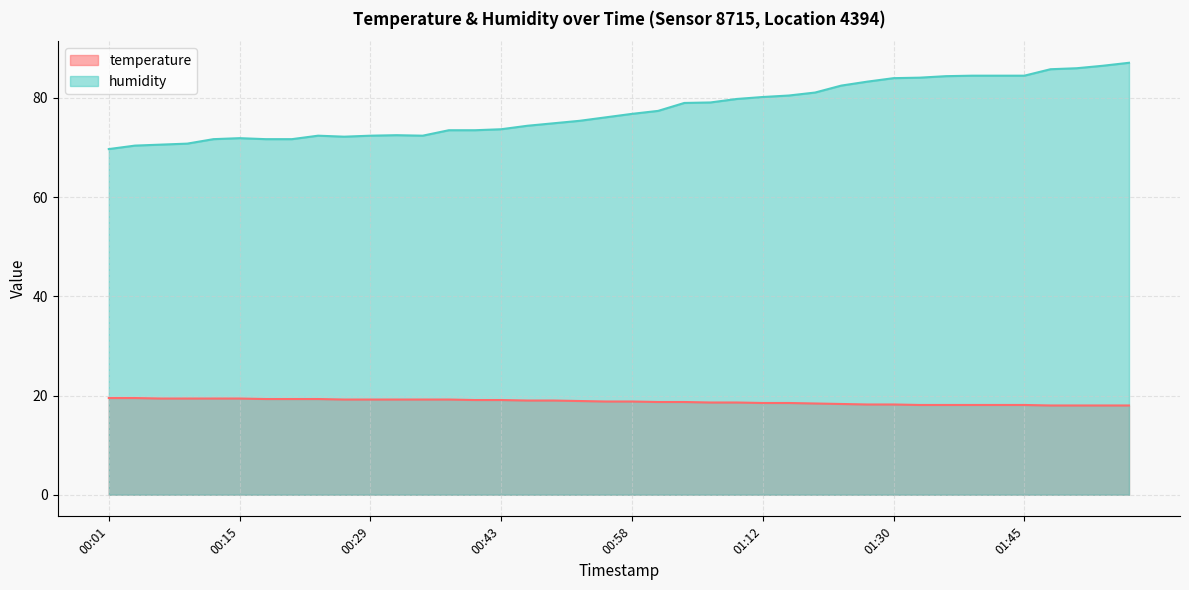

What is the highest value of the temperature series?

19.5